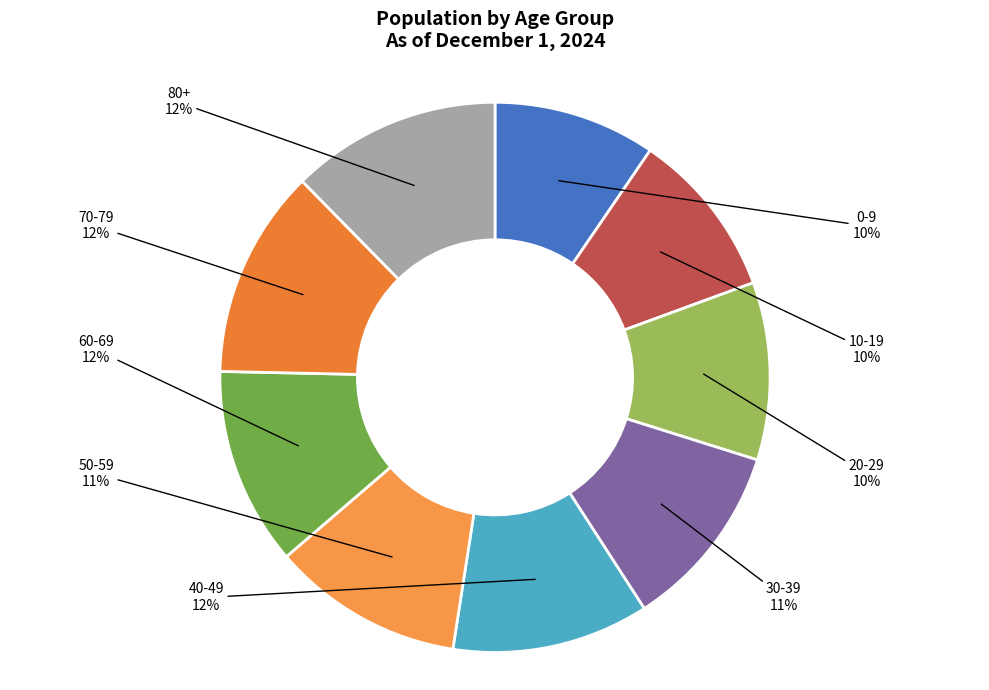

To the nearest percent, what is the difference between the 20-29 and 50-59 slice percentages?

1%